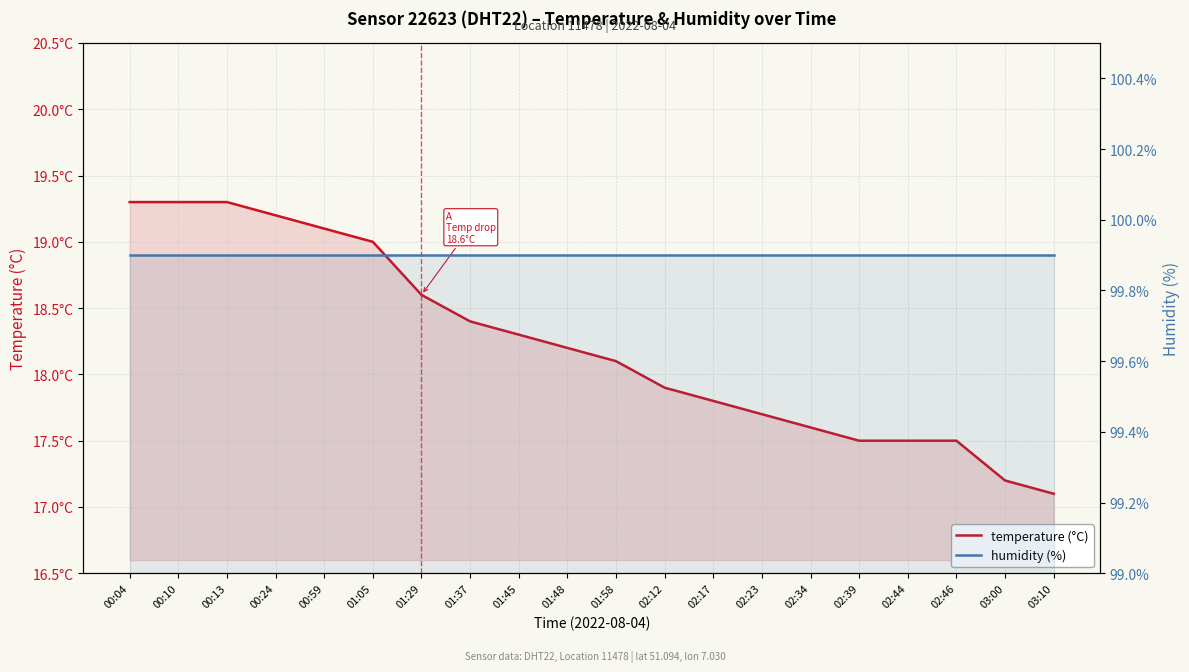

Reading left to right, transcribe all the data shown in this chart.

temperature (°C): 19.3	19.3	19.3	19.2	19.1	19.0	18.6	18.4	18.3	18.2	18.1	17.9	17.8	17.7	17.6	17.5	17.5	17.5	17.2	17.1
humidity (%): 99.9	99.9	99.9	99.9	99.9	99.9	99.9	99.9	99.9	99.9	99.9	99.9	99.9	99.9	99.9	99.9	99.9	99.9	99.9	99.9